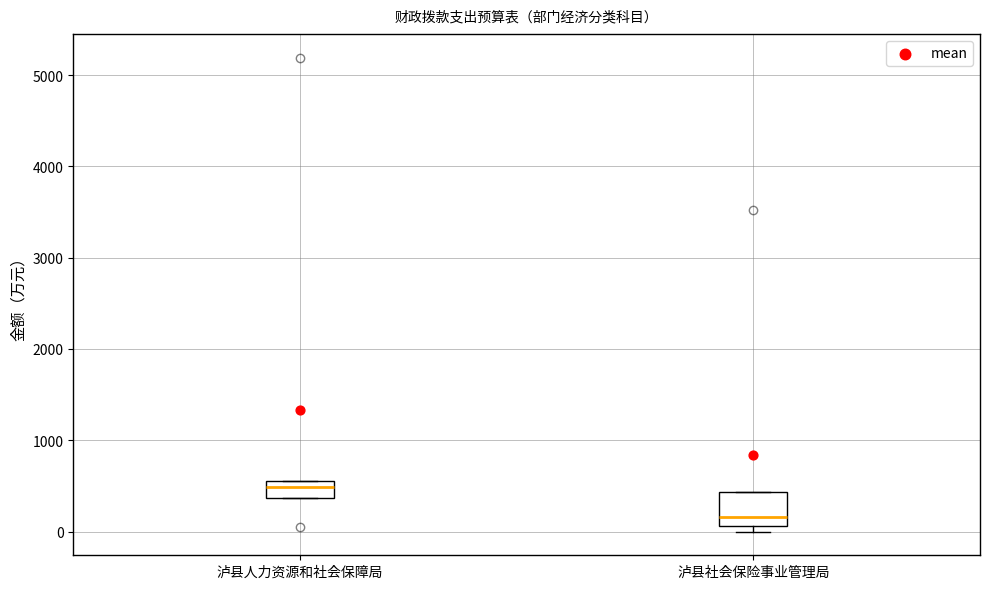

Reading left to right, read every box against the y-axis: the position of its median line, the range the box covers, and the ends of its whiskers. The values are not printed on the chart, so give them approximately, as read against the axis.

泸县人力资源和社会保障局: median 500, box 400 to 600, whiskers 400 to 600
泸县社会保险事业管理局: median 200, box 100 to 400, whiskers 0 to 400